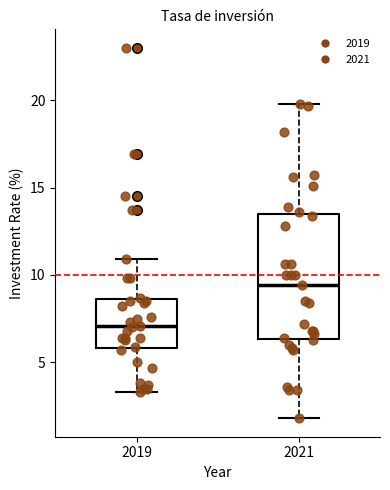

Comparing the boxes themselves (not the whiskers), which one is the tallest?

2021